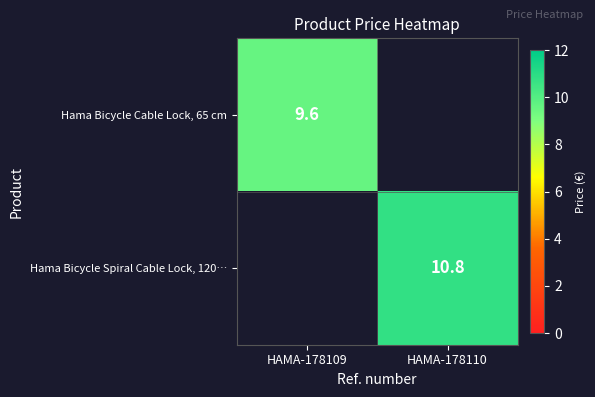

The value of Hama Bicycle Spiral Cable Lock, 120… at HAMA-178110 is 10.8. True or false?

True